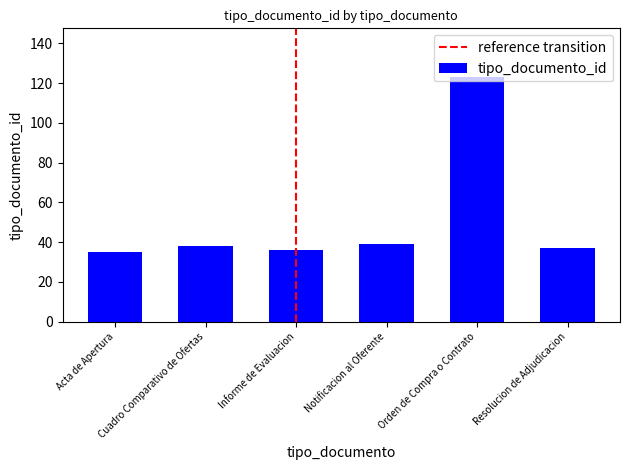

Reading left to right, what are all the values shown in this chart?

Acta de Apertura=35	Cuadro Comparativo de Ofertas=38	Informe de Evaluacion=36	Notificacion al Oferente=39	Orden de Compra o Contrato=123	Resolucion de Adjudicacion=37